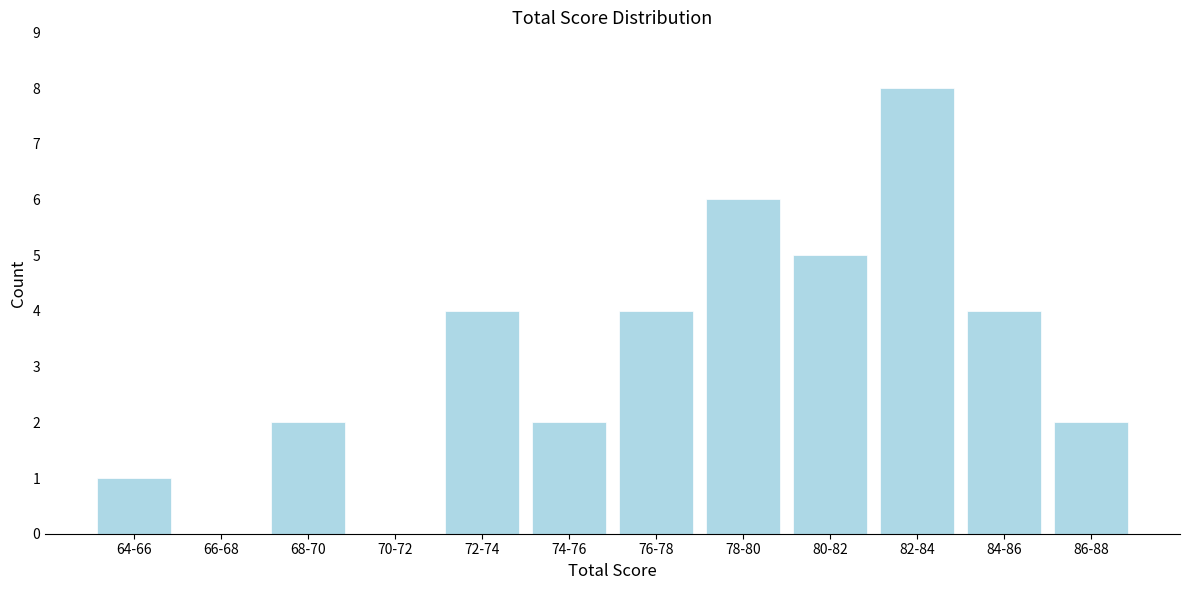

Reading left to right, list all the values displayed in this chart.

64-66=1	66-68=0	68-70=2	70-72=0	72-74=4	74-76=2	76-78=4	78-80=6	80-82=5	82-84=8	84-86=4	86-88=2